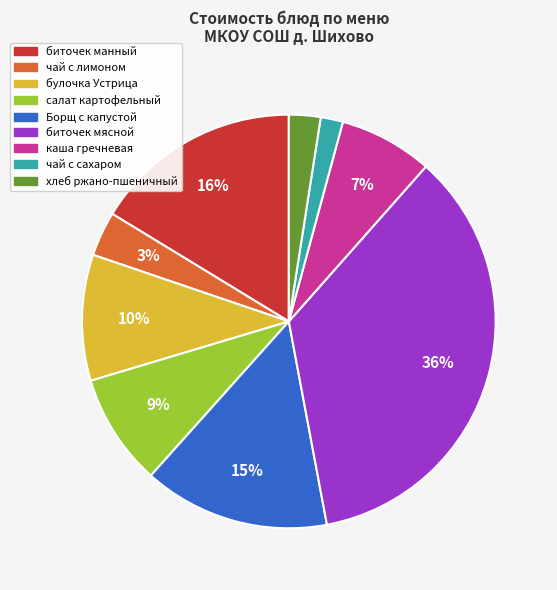

To the nearest percent, what is the average slice percentage?

11%